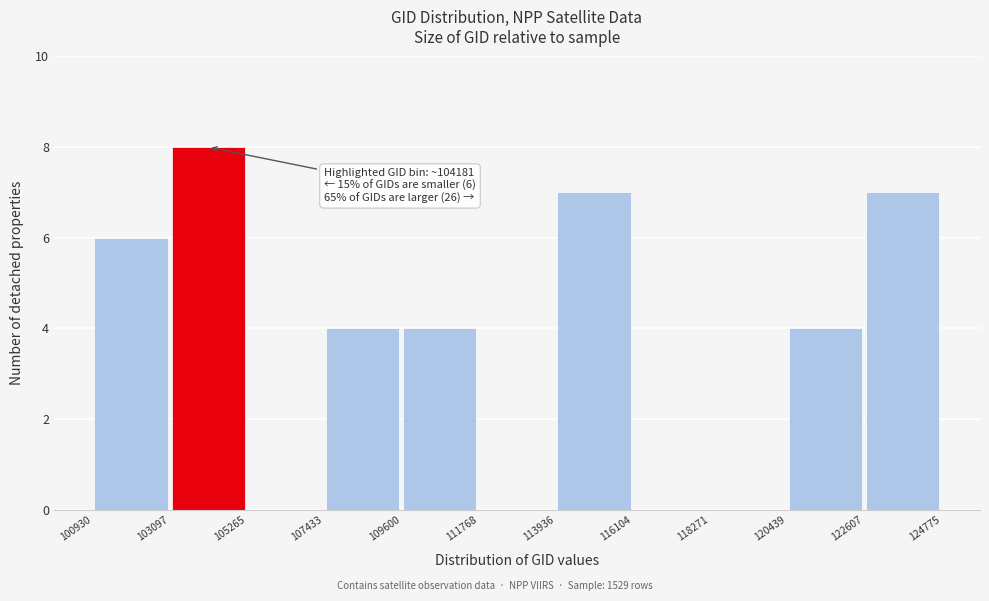

Which range on the x-axis has the tallest bar?

103097 to 105265